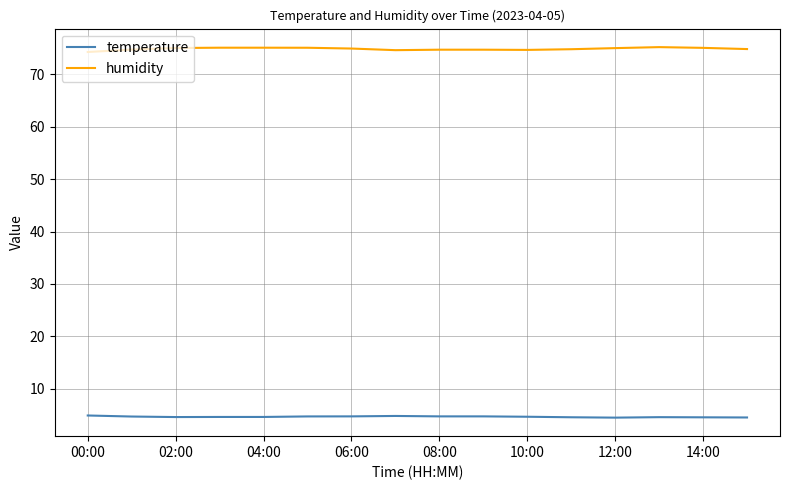

What is the difference between the maximum and second lowest values in the temperature series?

0.4